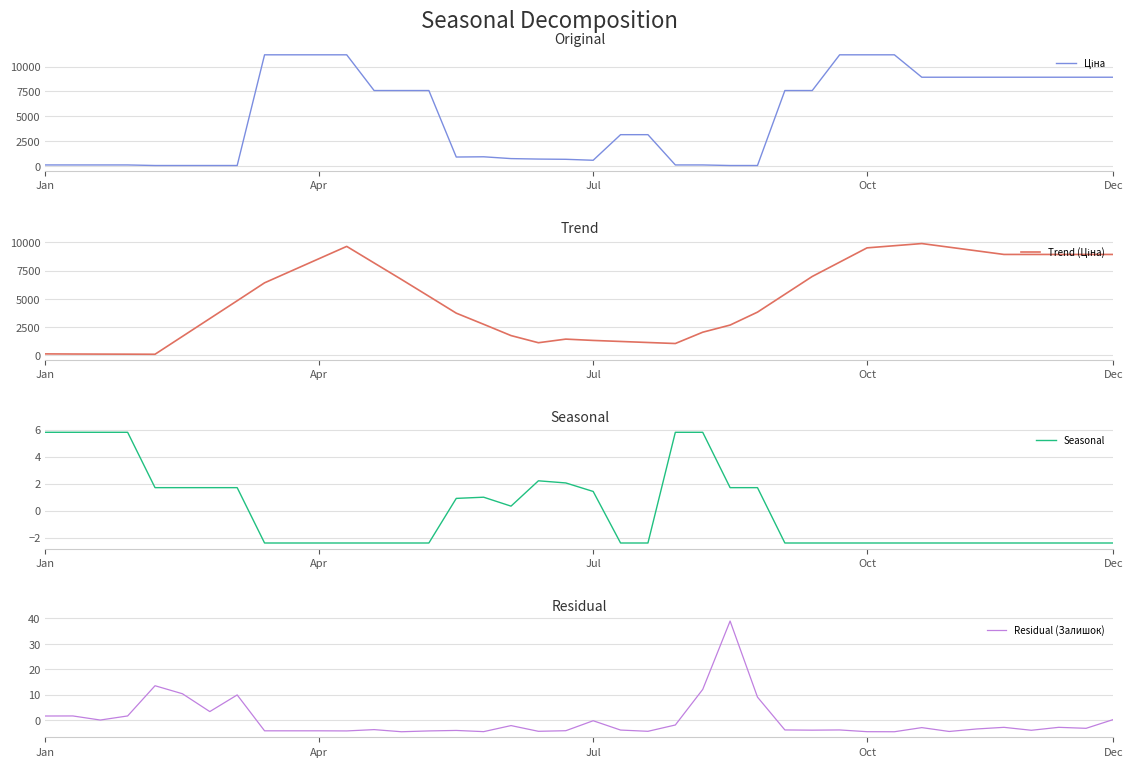

How many data points in Seasonal are above -2?

18